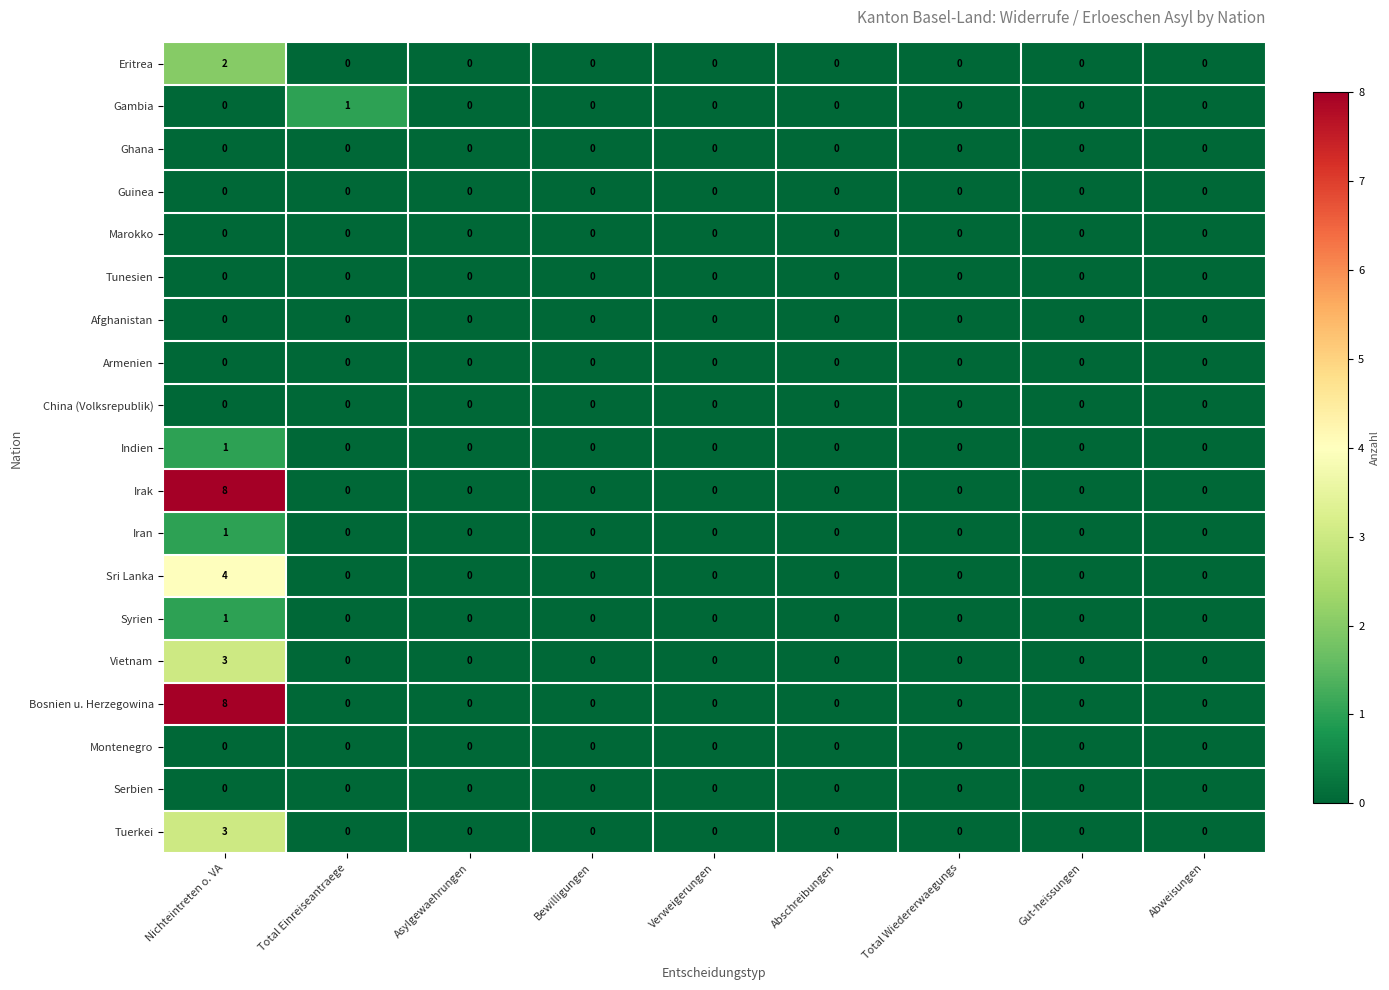

At which category is the sum across all series the highest?

Nichteintreten o. VA